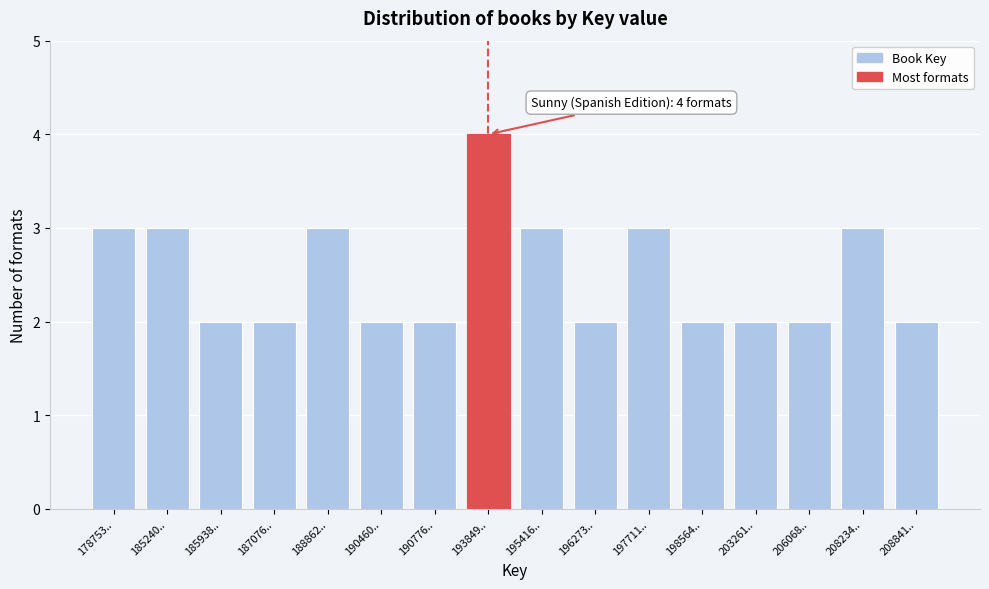

Reading left to right, extract all data points from this chart.

178753..=3	185240..=3	185938..=2	187076..=2	188862..=3	190460..=2	190776..=2	193849..=4	195416..=3	196273..=2	197711..=3	198564..=2	203261..=2	206068..=2	208234..=3	208841..=2